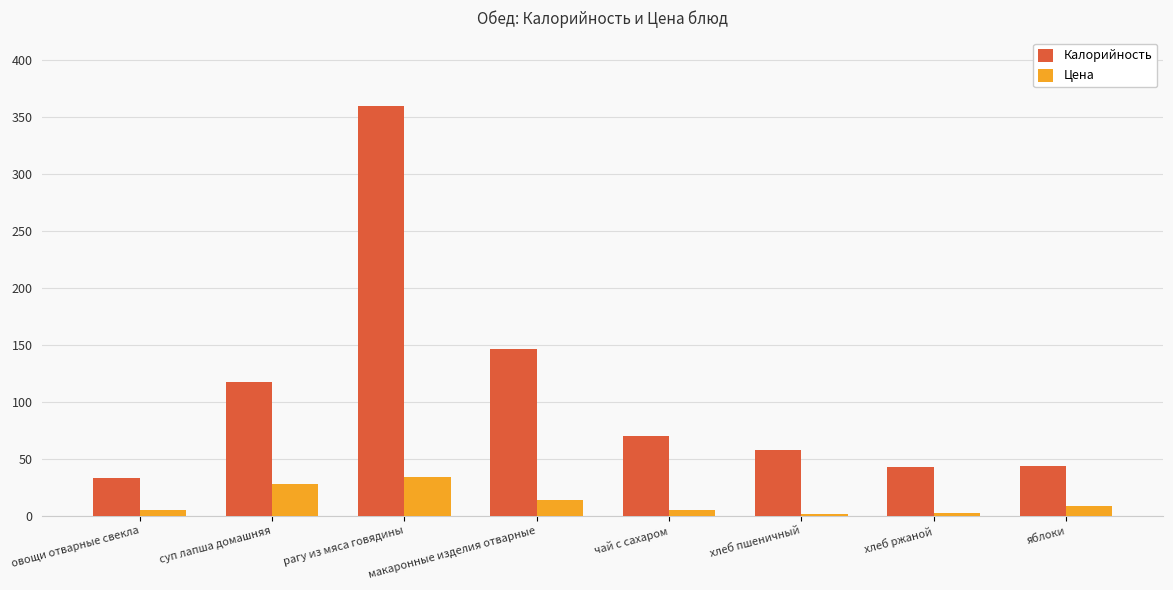

How many bars are there in each group?

2